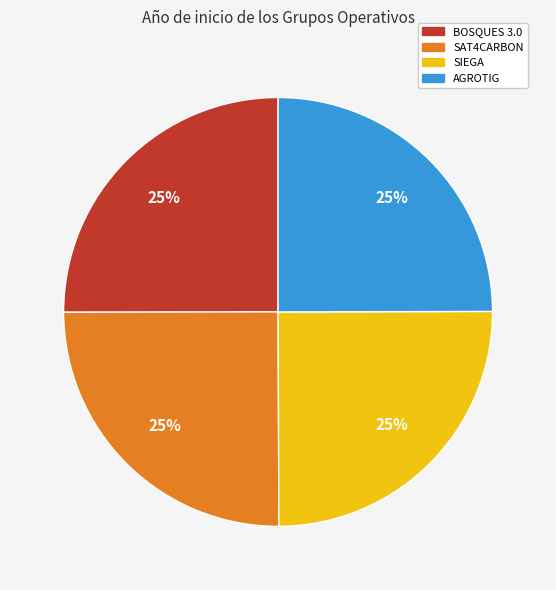

To the nearest percent, what portion does AGROTIG represent?

25%